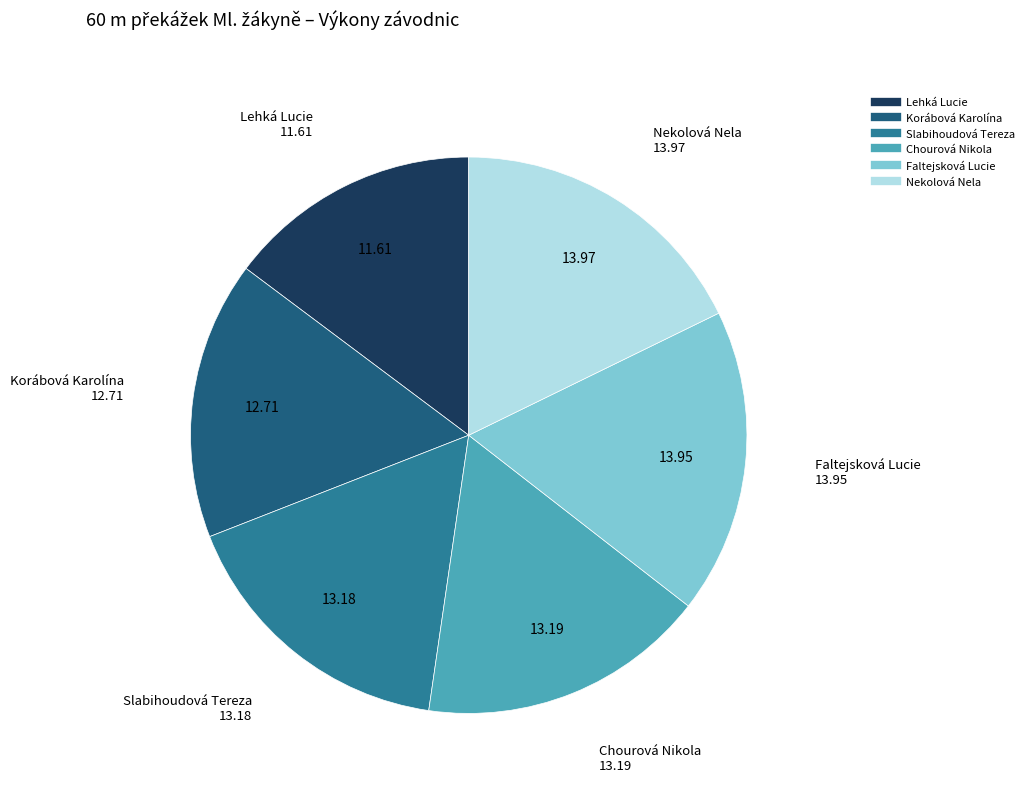

Do Nekolová Nela and Lehká Lucie together represent more than half of the pie?

No